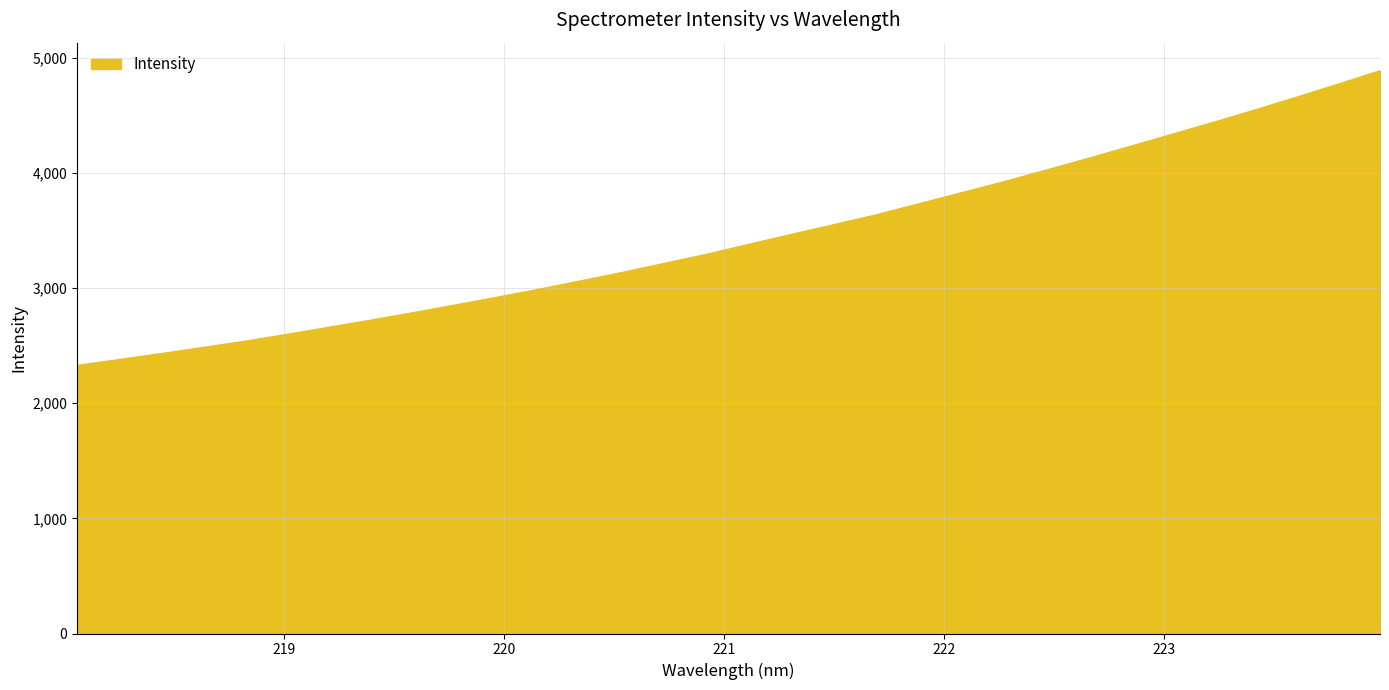

What is the difference between the maximum and minimum values?

2558.1